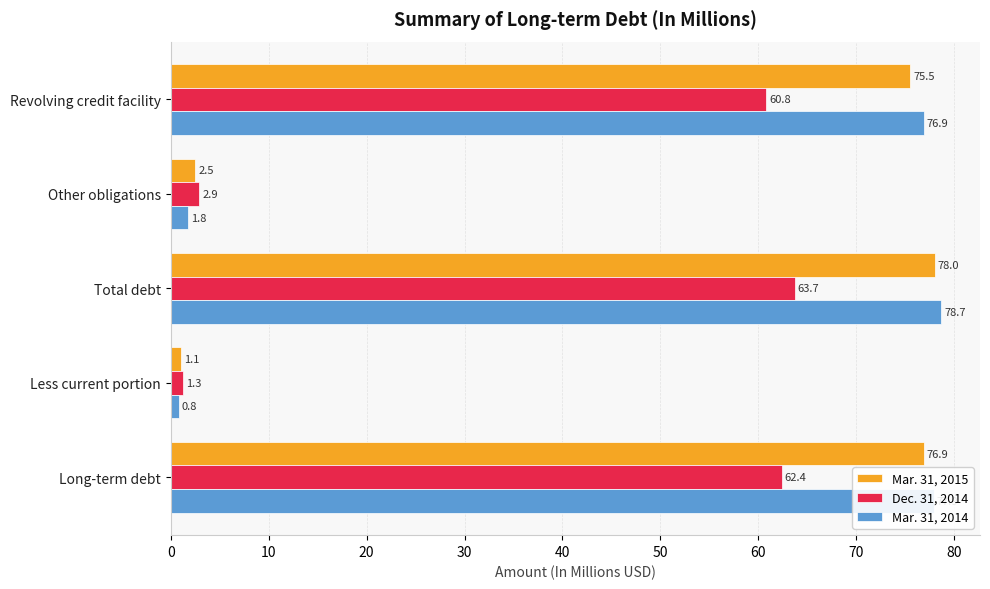

At Other obligations, list the series in order from largest to smallest.

Dec. 31, 2014, Mar. 31, 2015, Mar. 31, 2014